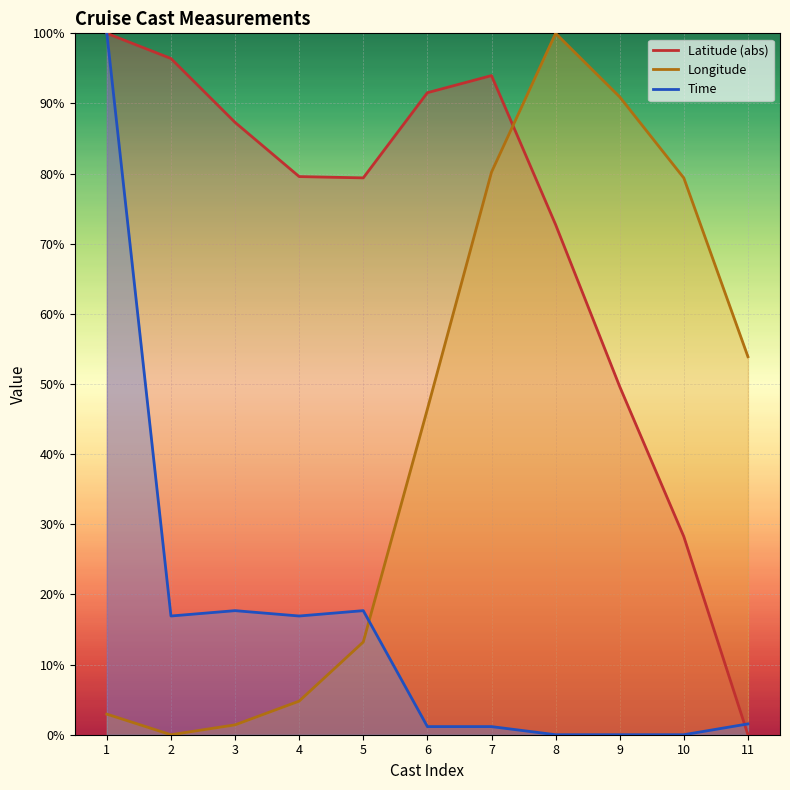

Which series has the largest total across all categories?

Latitude